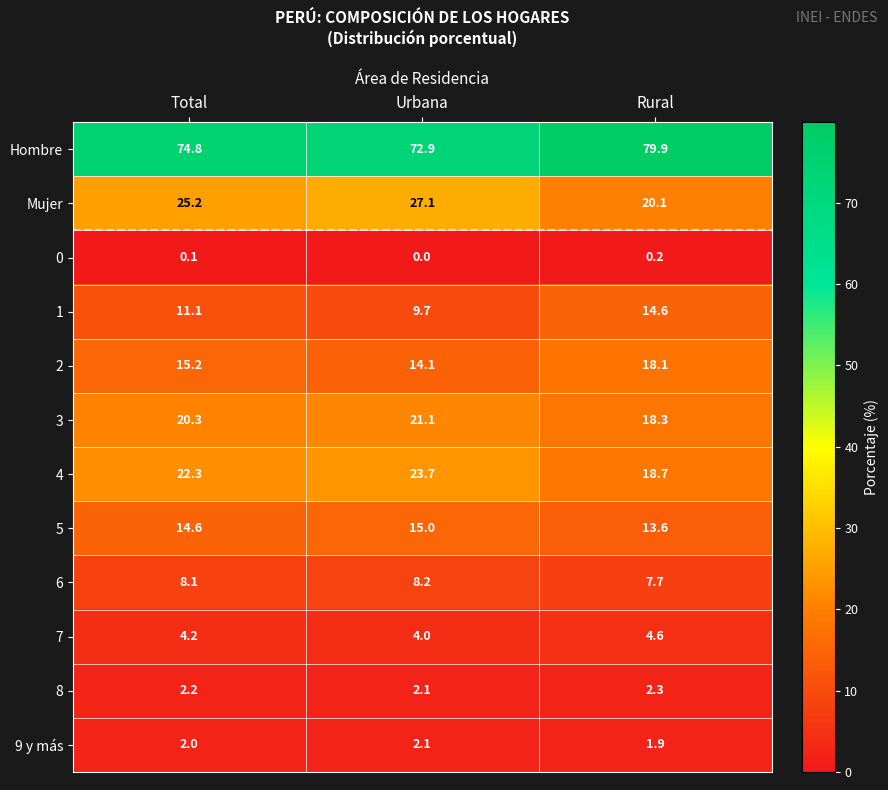

What is the sum of all 4 values?

64.7